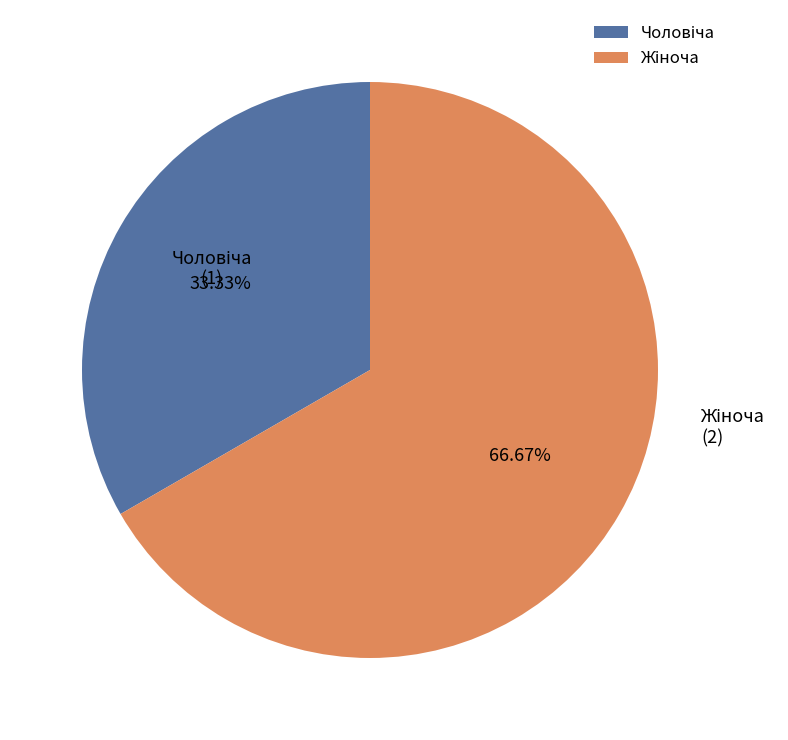

What is the ratio of the value at Жіноча to the value at Чоловіча?

2.0